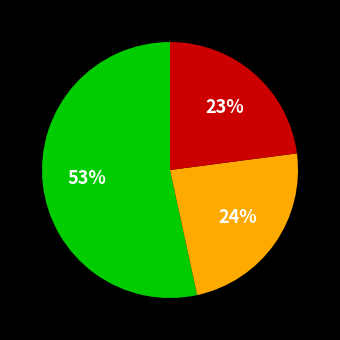

Is there a majority slice in this chart?

Yes